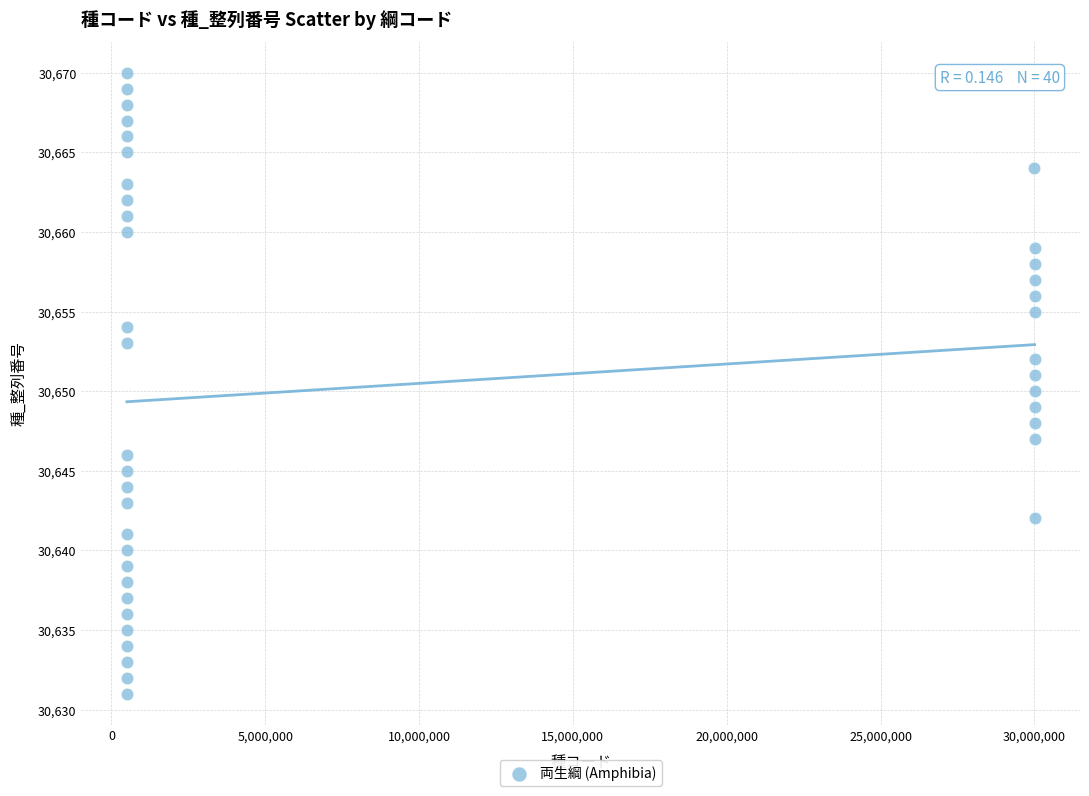

What is the range of Y values (max minus min)?

39